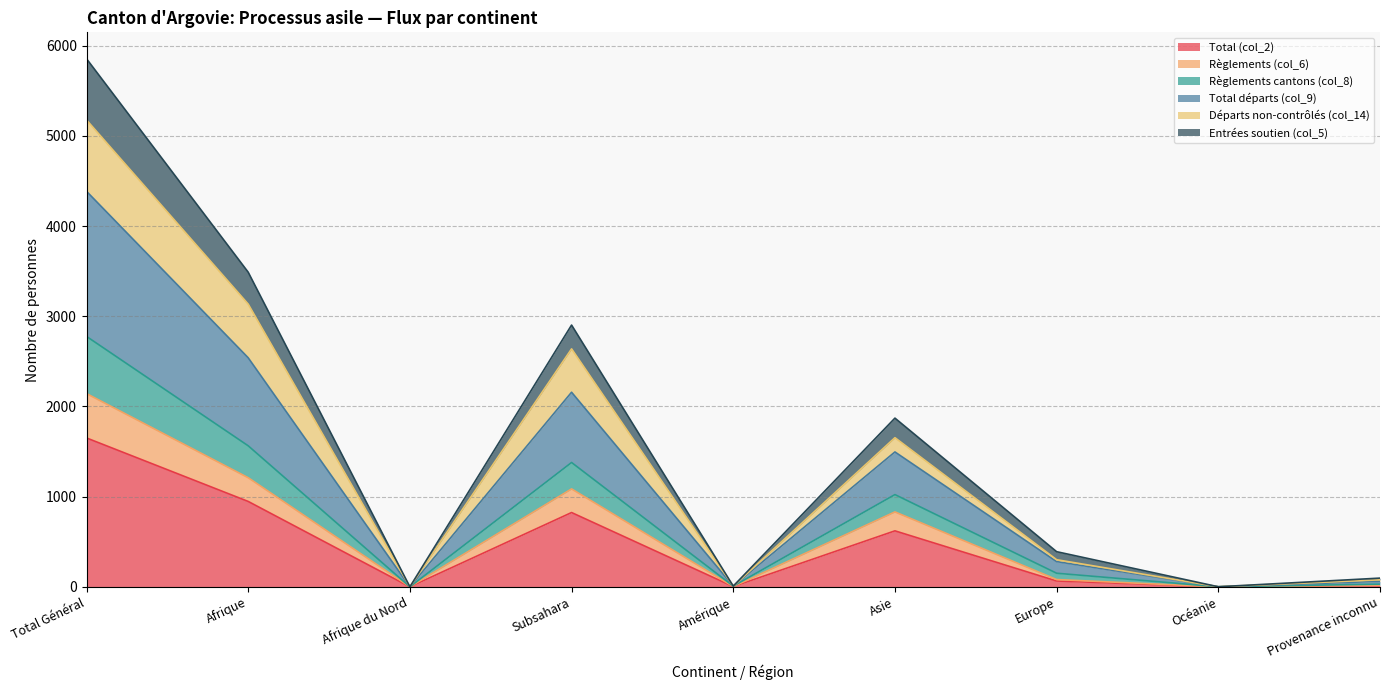

The value of Règlements (col_6) at Subsahara is 1508. True or false?

False